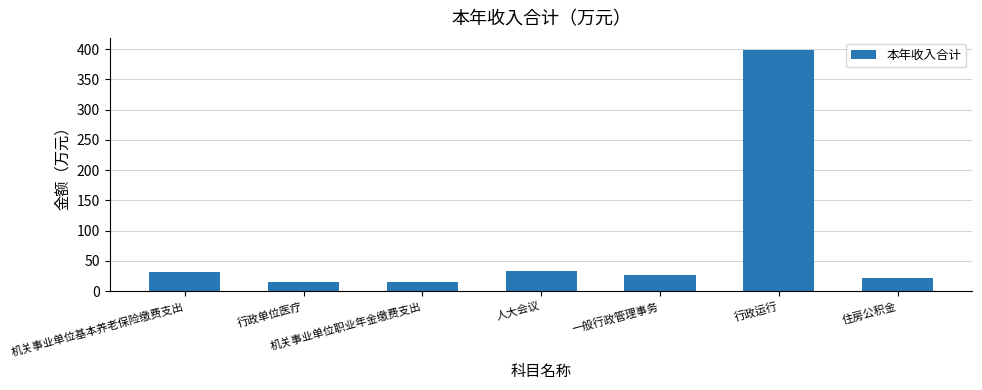

What is the value of the 6th bar from the left?

398.8